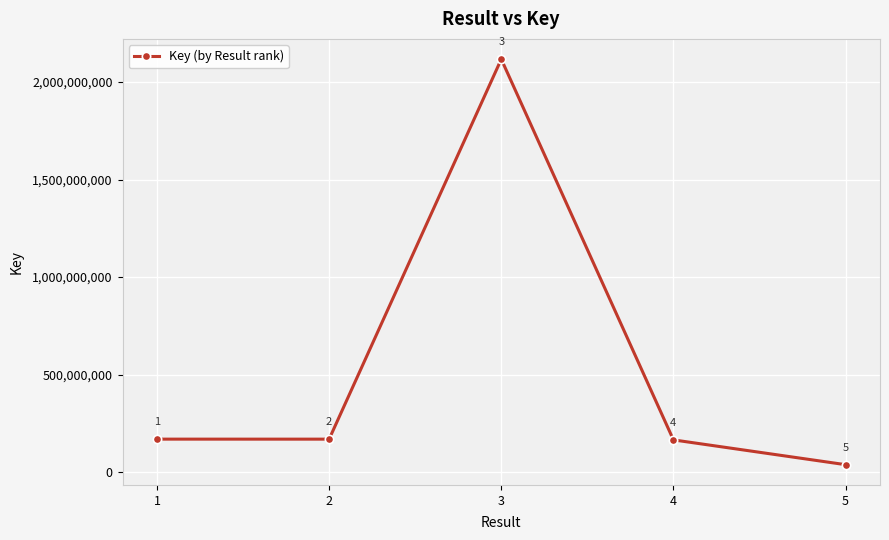

True or false: the data shows 169389929 at 1.

True